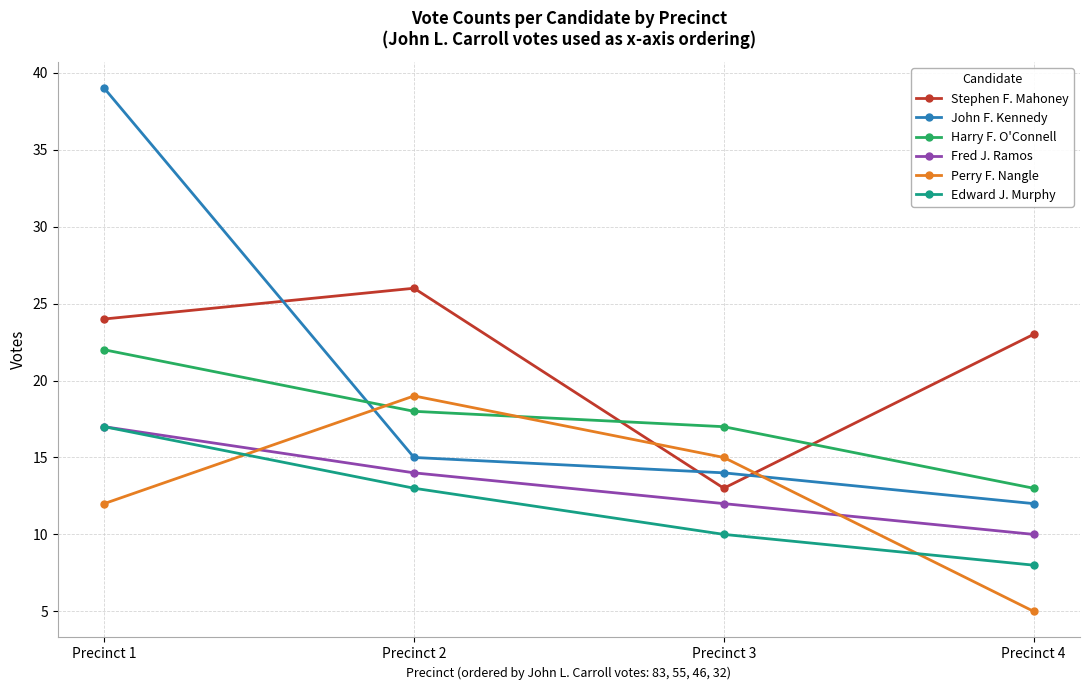

Where is Perry F. Nangle nearest to the value 12?

Precinct 1